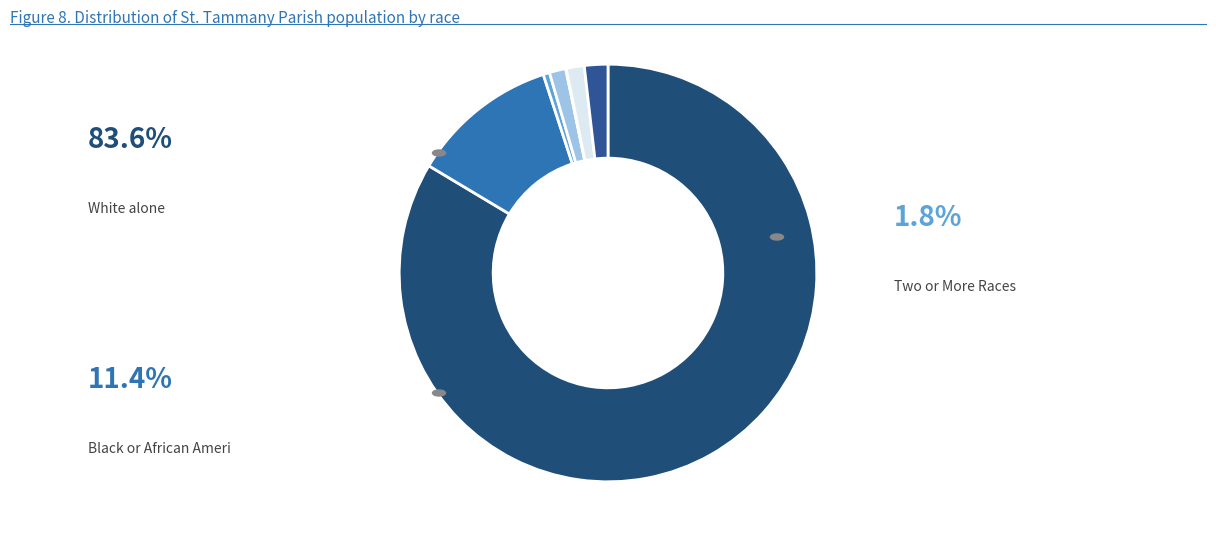

Which category has the biggest portion of the pie?

White alone